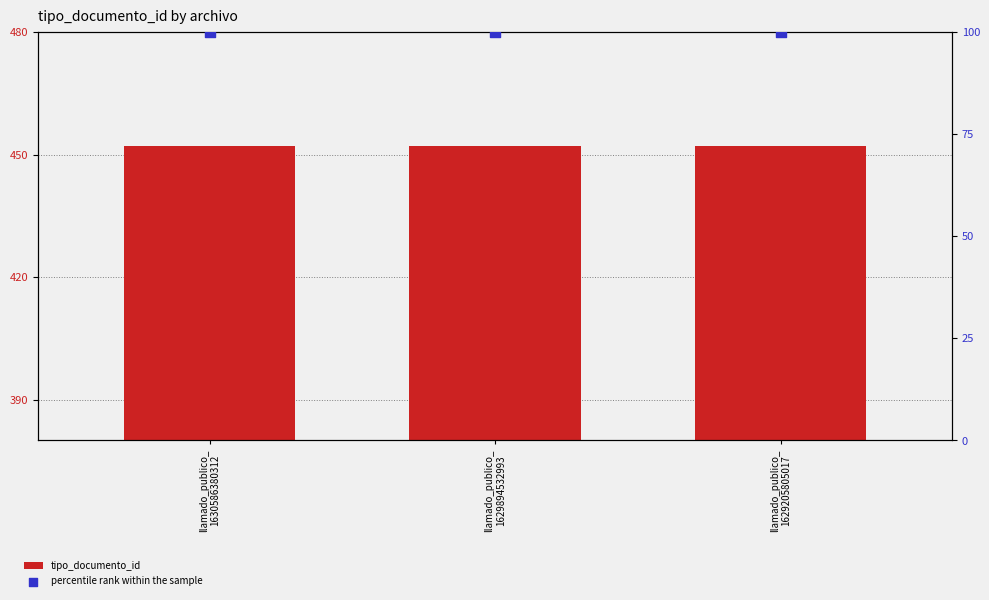

At which category is the sum across all series the highest?

llamado_publico_
1630586380312